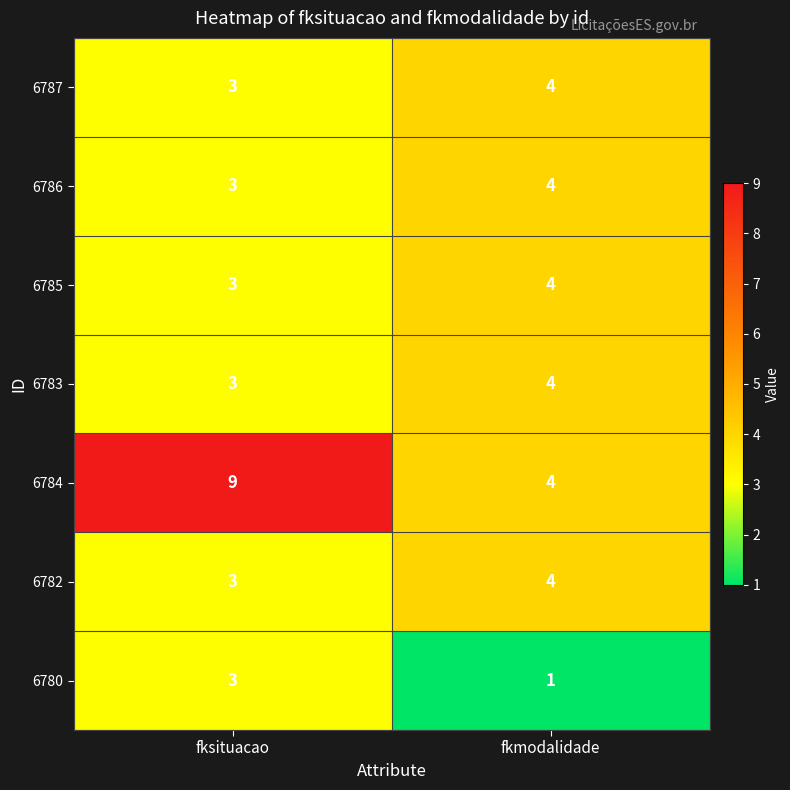

What is the average value of the 6786 series?

4